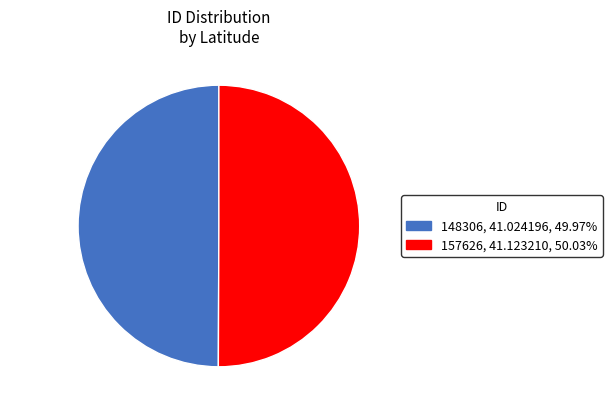

Approximately how many times larger is the value at 148306 compared to 157626?

1.0